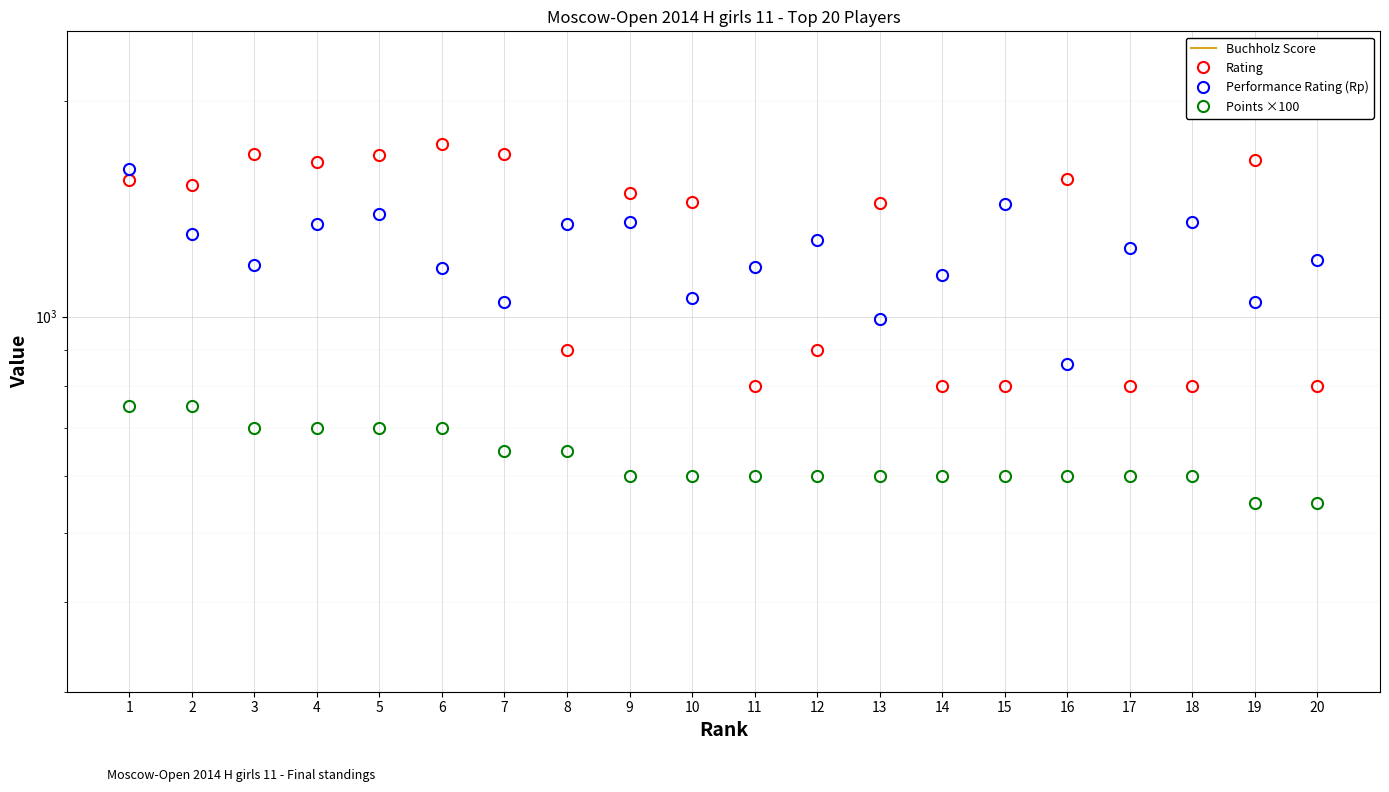

At 15, list the series in order from smallest to largest.

Buchholz Score, Points ×100, Rating, Performance Rating (Rp)